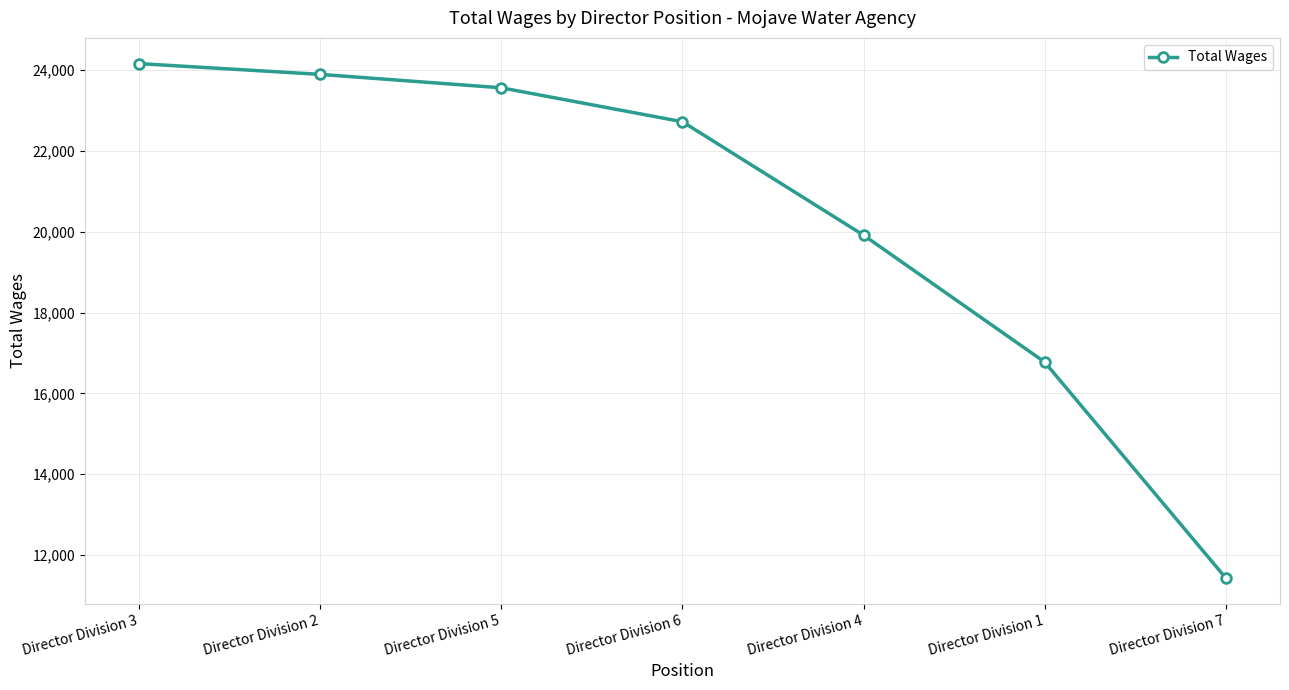

What is the change in value from Director Division 3 to Director Division 1?

-7385